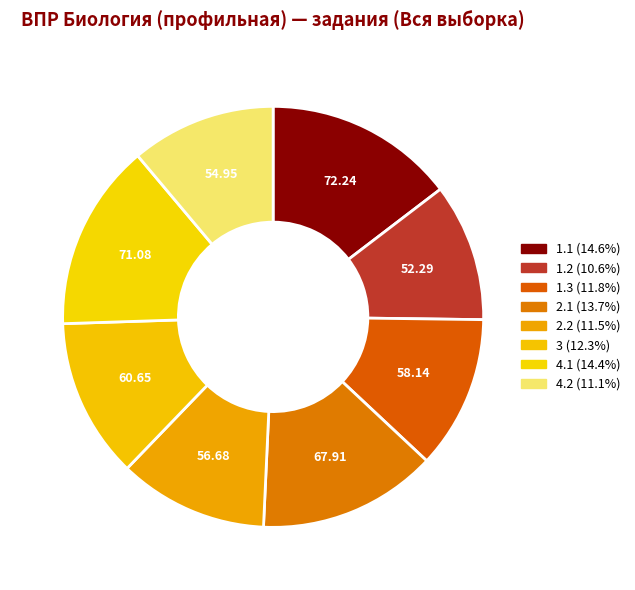

How many segments does this pie chart have?

8